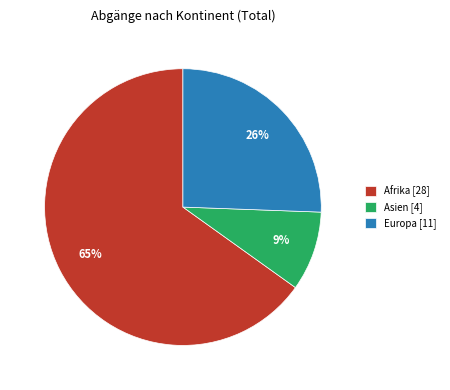

How many slices are in this pie chart?

3